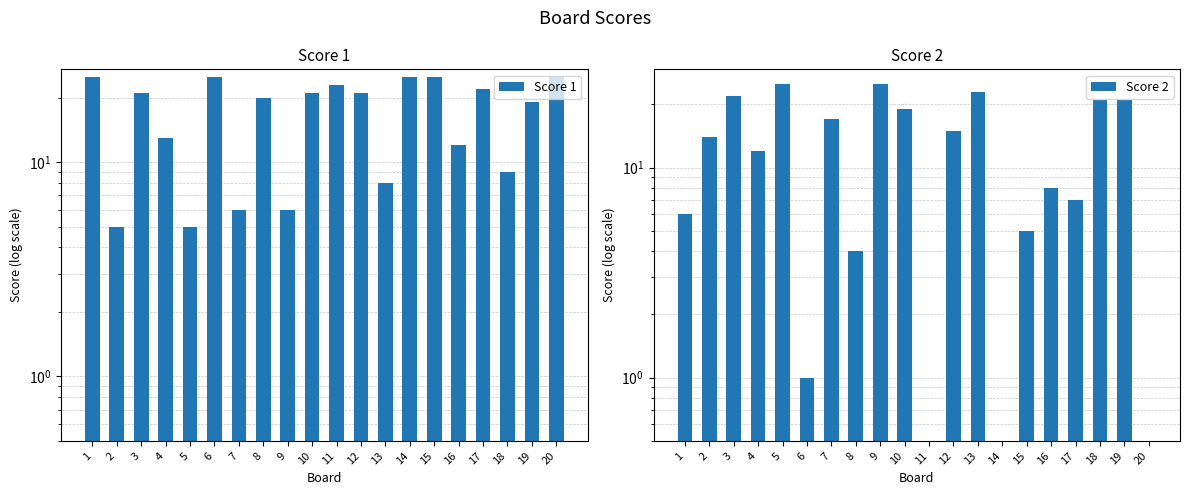

Rank the series by their average value, from highest to lowest.

Score 1, Score 2